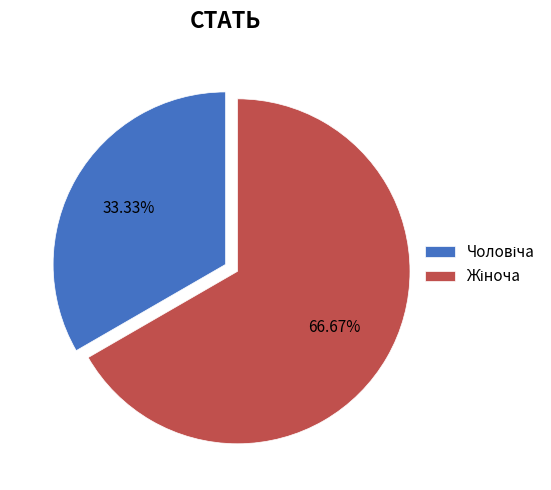

Does any single category account for the majority?

Yes